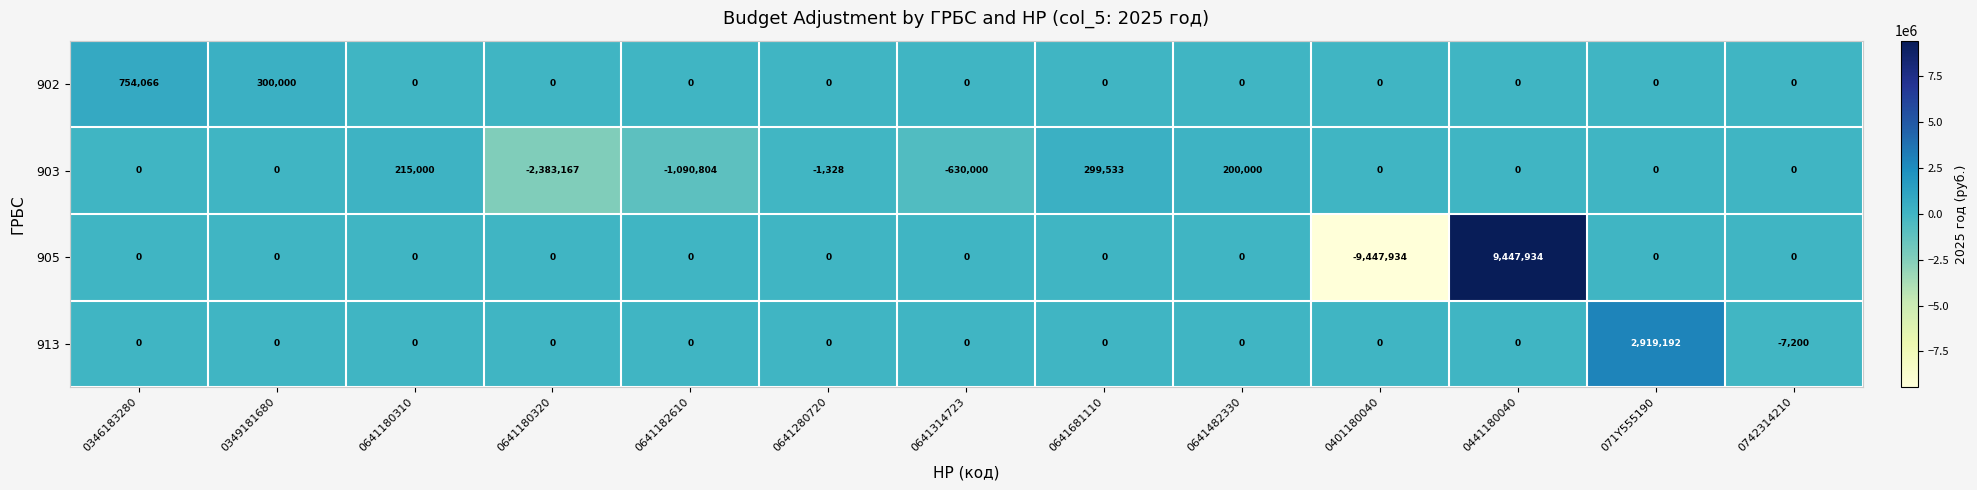

What is the difference between the 903 values at 0346183280 and 0641681110?

299533